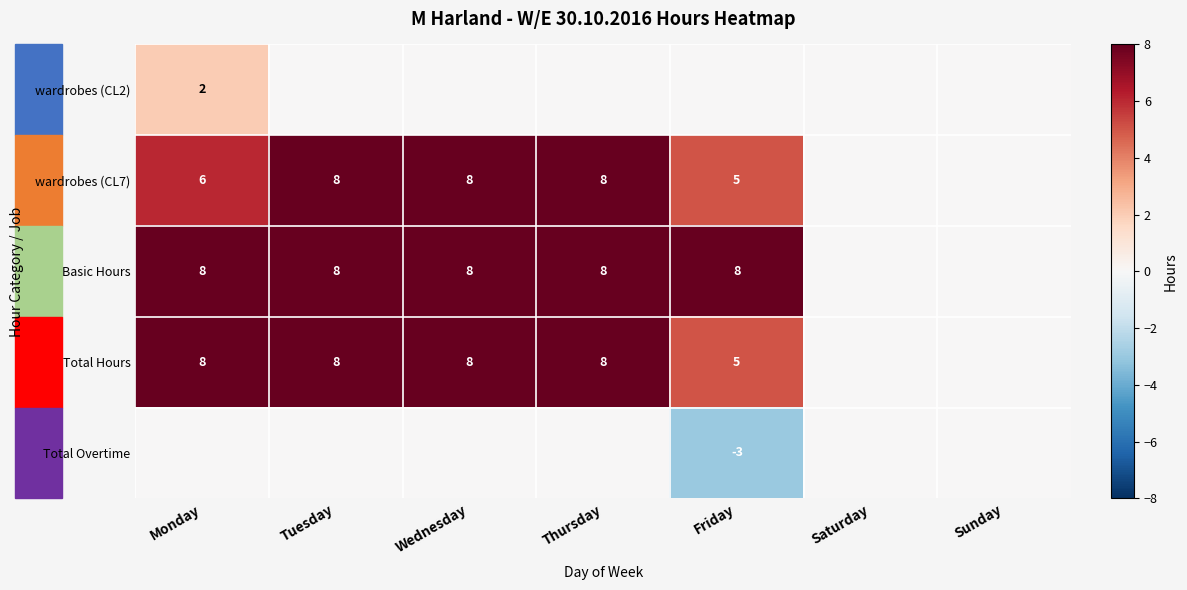

The value of wardrobes (CL7) at Wednesday is 8. True or false?

True